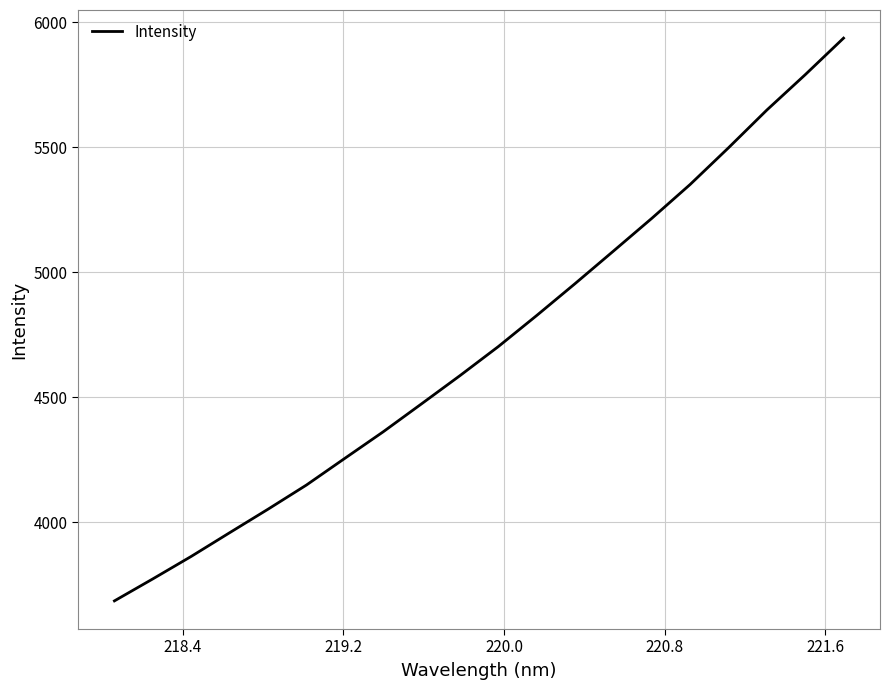

What is the greatest value displayed?

5937.0